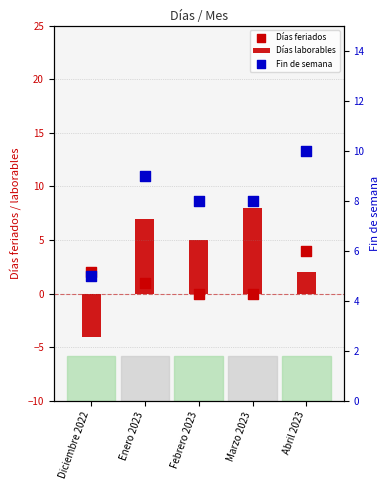

Which series contains the lowest Y value?

Días laborables